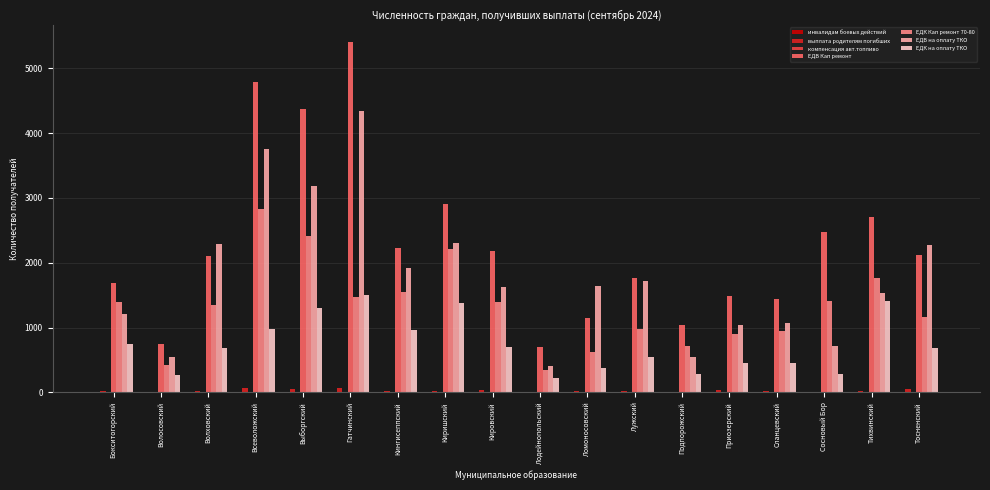

At which label is ЕДВ Кап ремонт closest to 3049?

Киришский